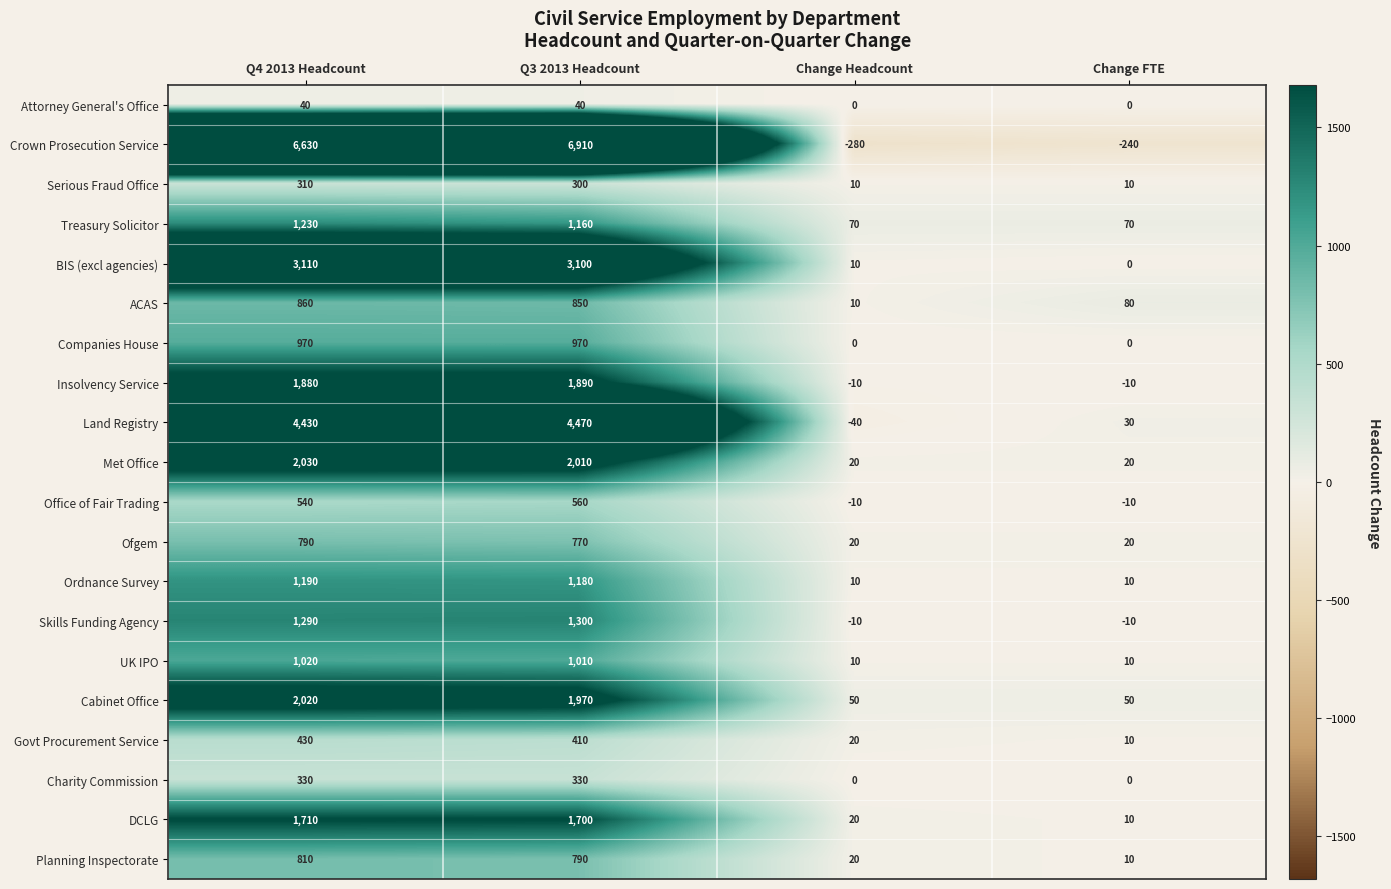

List the series in order of their peak value, highest first.

Crown Prosecution Service, Land Registry, BIS (excl agencies), Met Office, Cabinet Office, Insolvency Service, DCLG, Skills Funding Agency, Treasury Solicitor, Ordnance Survey, UK IPO, Companies House, ACAS, Planning Inspectorate, Ofgem, Office of Fair Trading, Govt Procurement Service, Charity Commission, Serious Fraud Office, Attorney General's Office